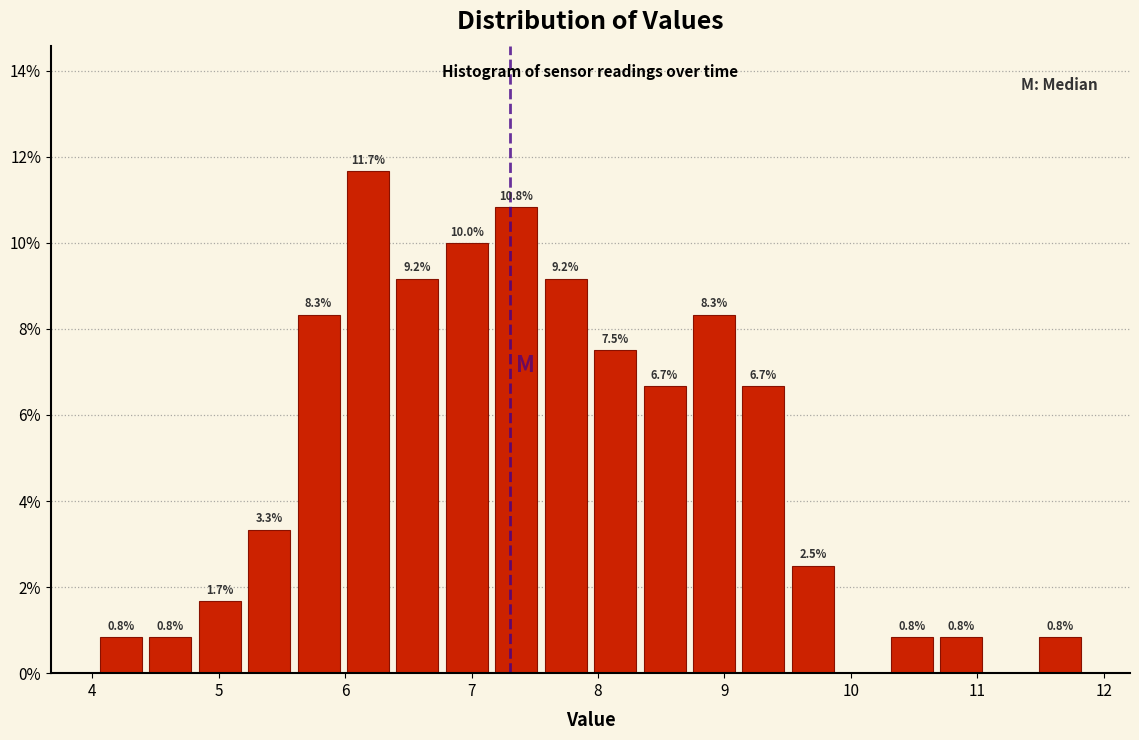

Read against the x-axis, roughly where is the centre of the tallest bar?

6.2